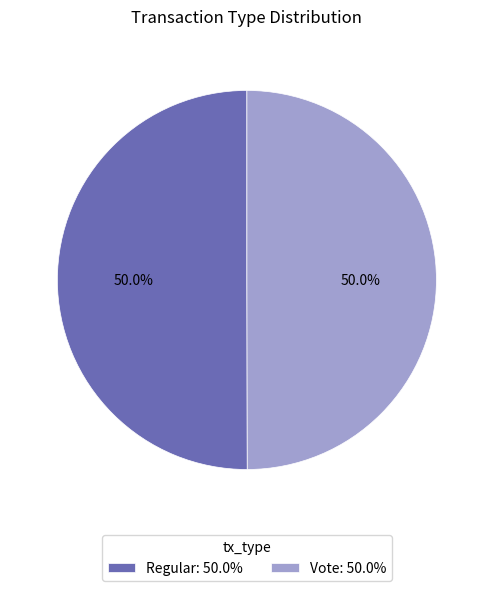

What is the ratio of the value at Vote: 50.0% to the value at Regular: 50.0%?

1.0